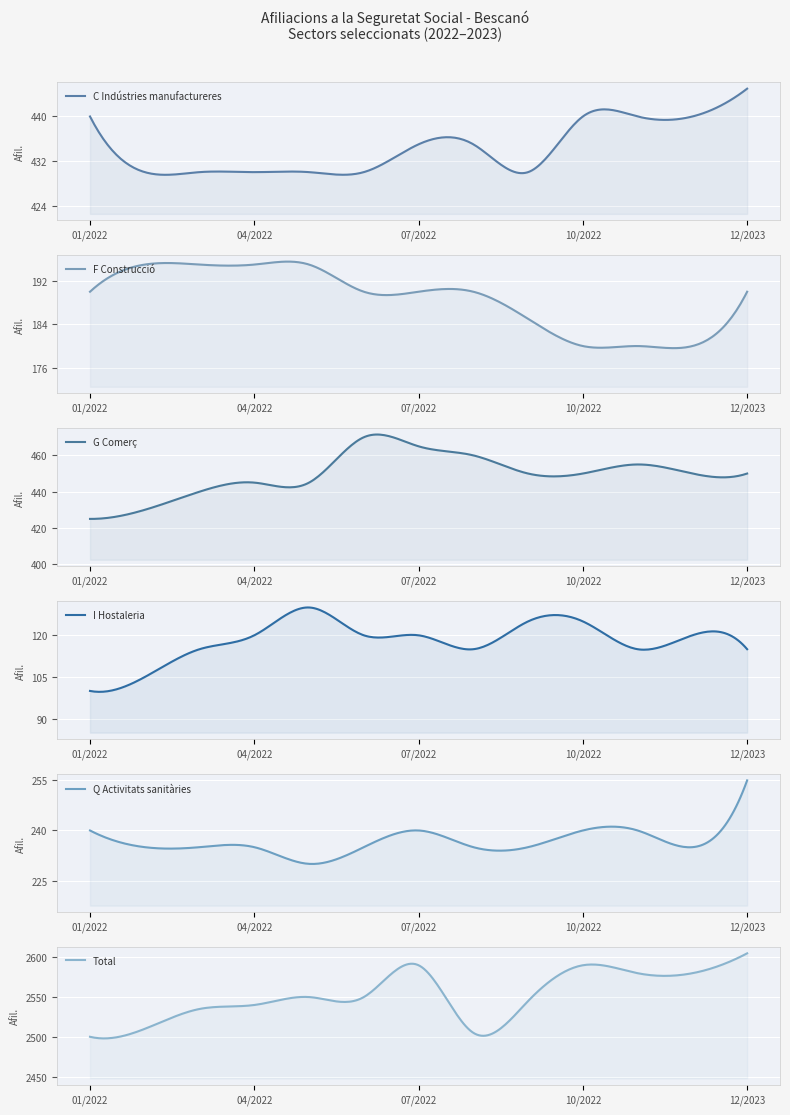

Reading left to right, extract all data points from this chart.

C Indústries manufactureres: 01/2022=440	02/2022=430	03/2022=430	04/2022=430	05/2022=430	06/2022=430	07/2022=435	08/2022=435	09/2022=430	10/2022=440	11/2022=440	12/2022=440	12/2023=445
F Construcció: 01/2022=190	02/2022=195	03/2022=195	04/2022=195	05/2022=195	06/2022=190	07/2022=190	08/2022=190	09/2022=185	10/2022=180	11/2022=180	12/2022=180	12/2023=190
G Comerç: 01/2022=425	02/2022=430	03/2022=440	04/2022=445	05/2022=445	06/2022=470	07/2022=465	08/2022=460	09/2022=450	10/2022=450	11/2022=455	12/2022=450	12/2023=450
I Hostaleria: 01/2022=100	02/2022=105	03/2022=115	04/2022=120	05/2022=130	06/2022=120	07/2022=120	08/2022=115	09/2022=125	10/2022=125	11/2022=115	12/2022=120	12/2023=115
Q Activitats sanitàries: 01/2022=240	02/2022=235	03/2022=235	04/2022=235	05/2022=230	06/2022=235	07/2022=240	08/2022=235	09/2022=235	10/2022=240	11/2022=240	12/2022=235	12/2023=255
Total: 01/2022=2500	02/2022=2510	03/2022=2535	04/2022=2540	05/2022=2550	06/2022=2550	07/2022=2590	08/2022=2505	09/2022=2545	10/2022=2590	11/2022=2580	12/2022=2580	12/2023=2605